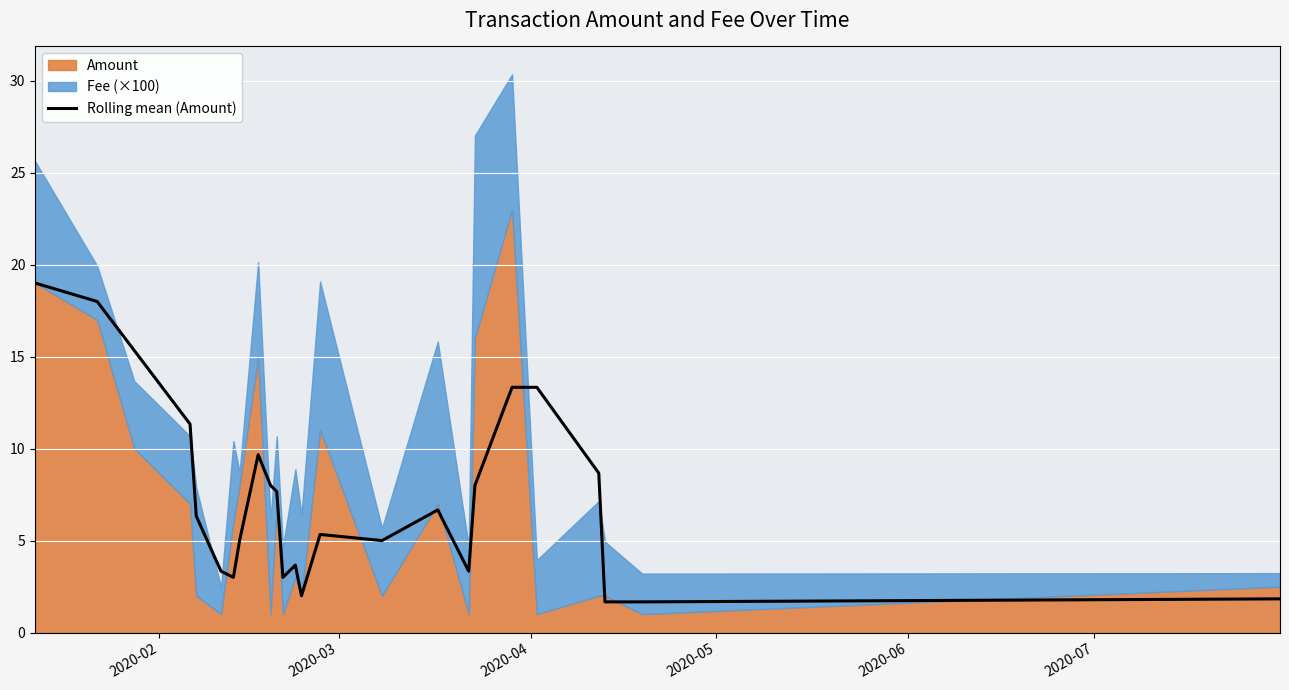

What is the maximum value for Rolling mean (Amount)?

19.0